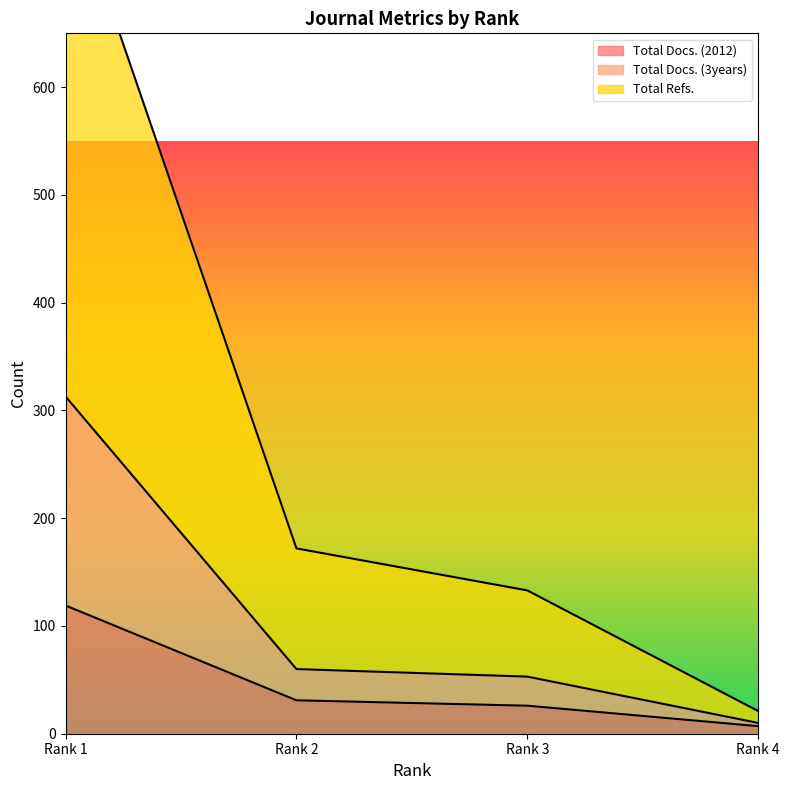

What is the total value across all series at Rank 1?

1228